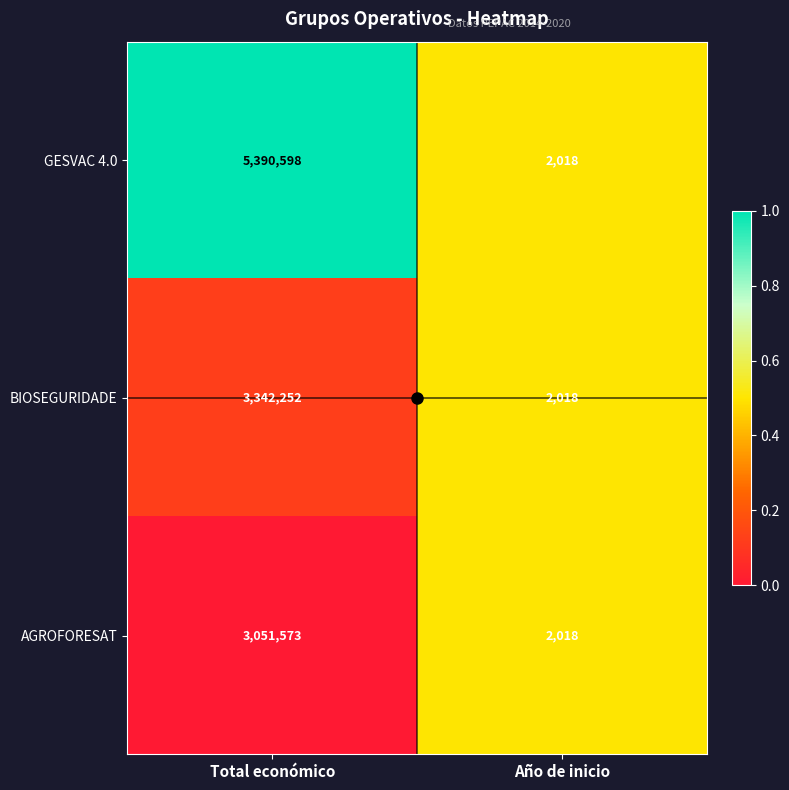

List the series in order of their peak value, lowest first.

AGROFORESAT, BIOSEGURIDADE, GESVAC 4.0